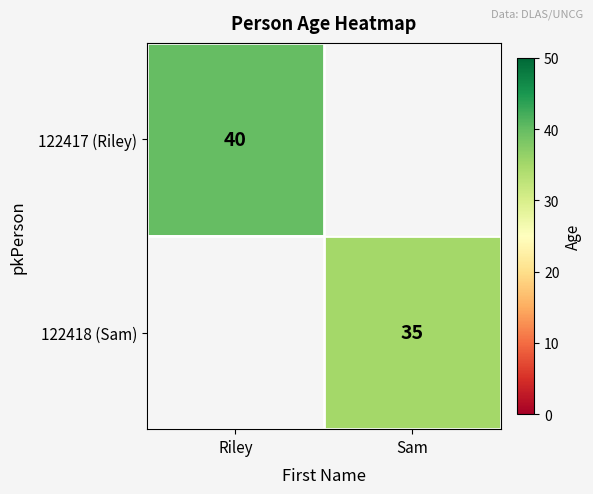

The 122418 (Sam) series shows 24 at Sam. True or false?

False